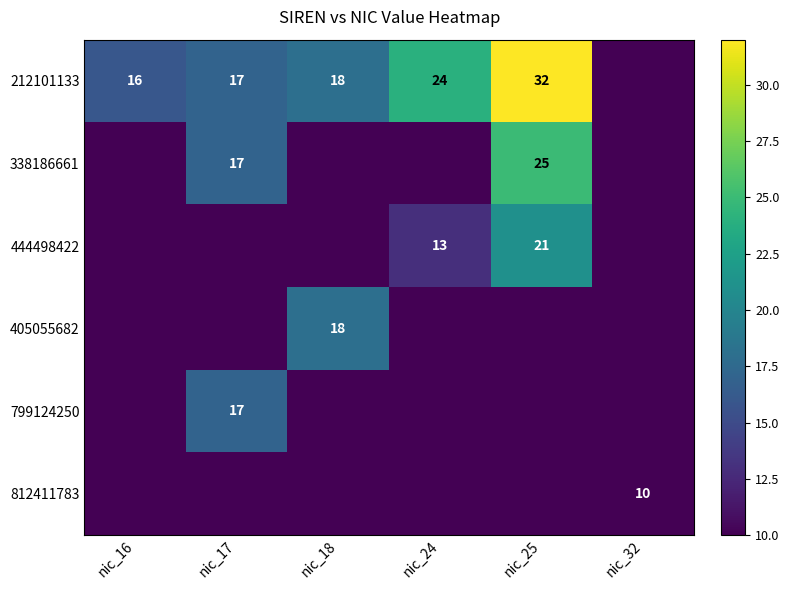

At which category is the sum across all series the highest?

nic_25